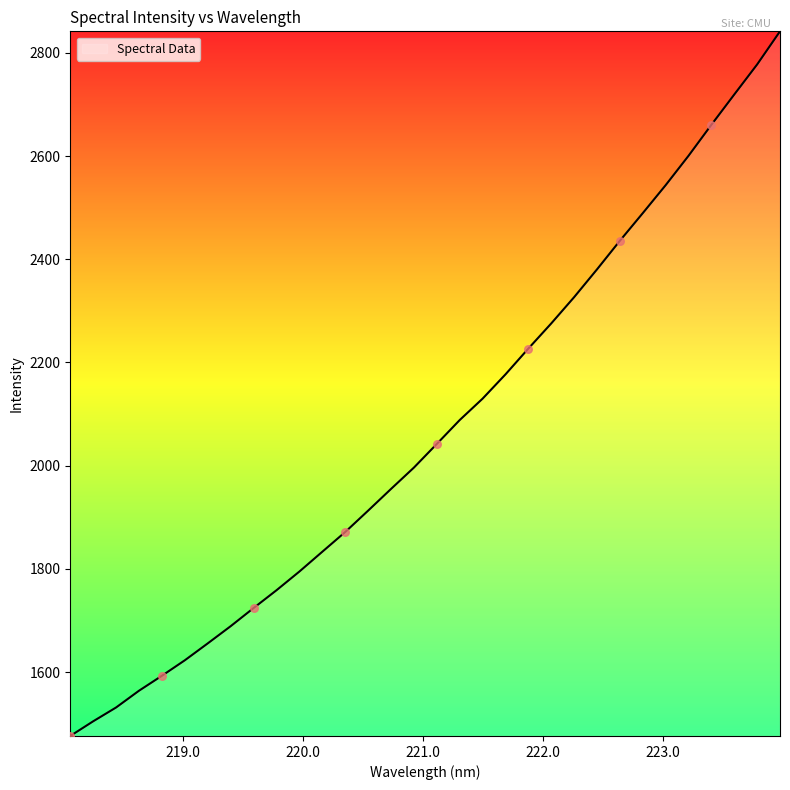

What is the difference between the maximum and minimum values?

1365.8